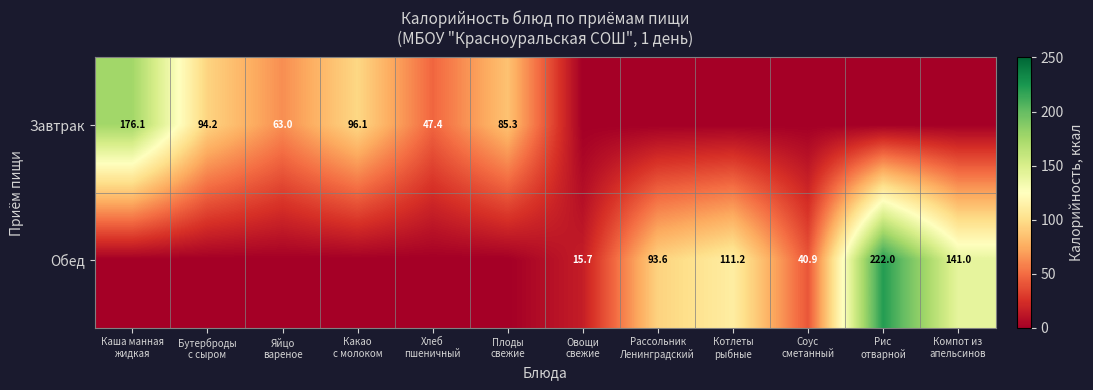

What is the difference between the second highest and minimum values in the Завтрак series?

96.1